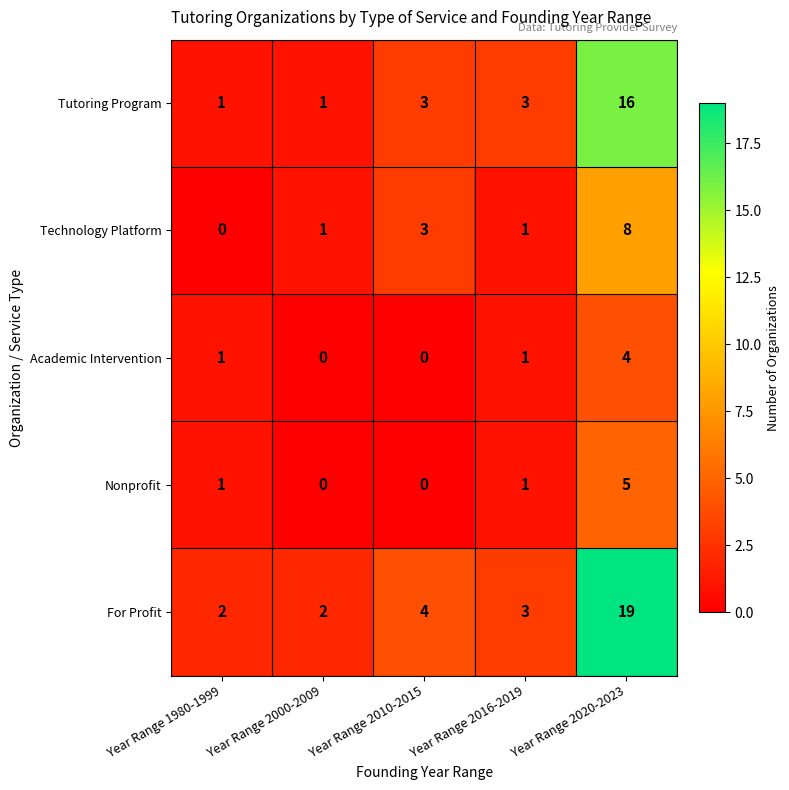

What is the maximum value for Nonprofit?

5